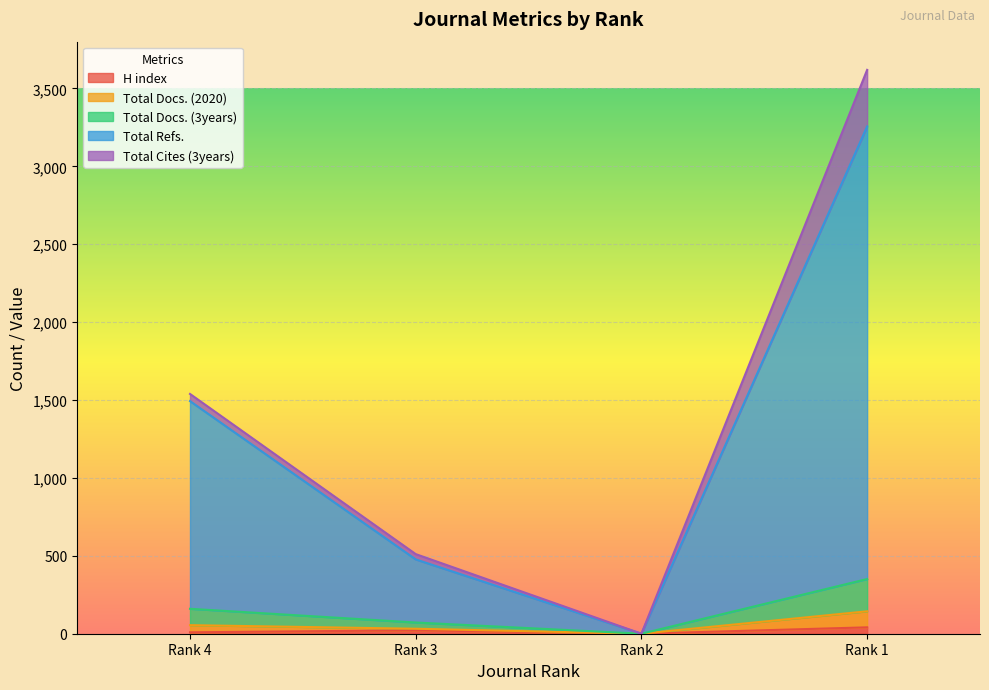

Which category has the lowest value in the Total Refs. series?

Rank 2